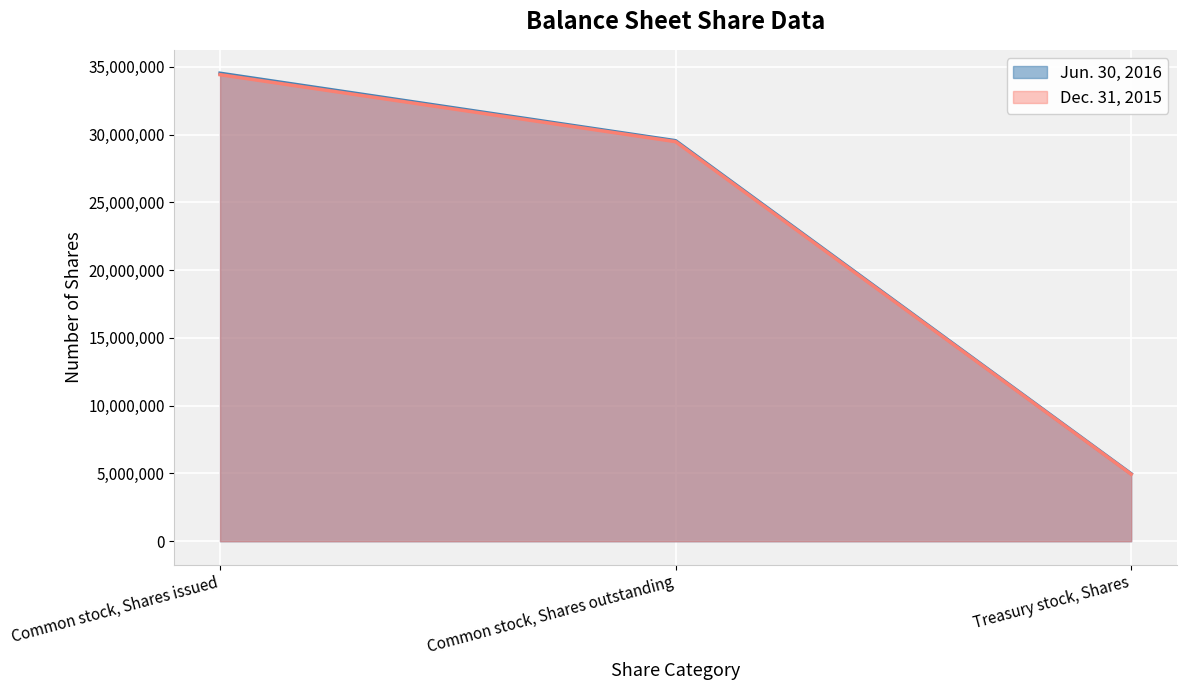

List the series in order of their overall mean, lowest first.

Dec. 31, 2015, Jun. 30, 2016